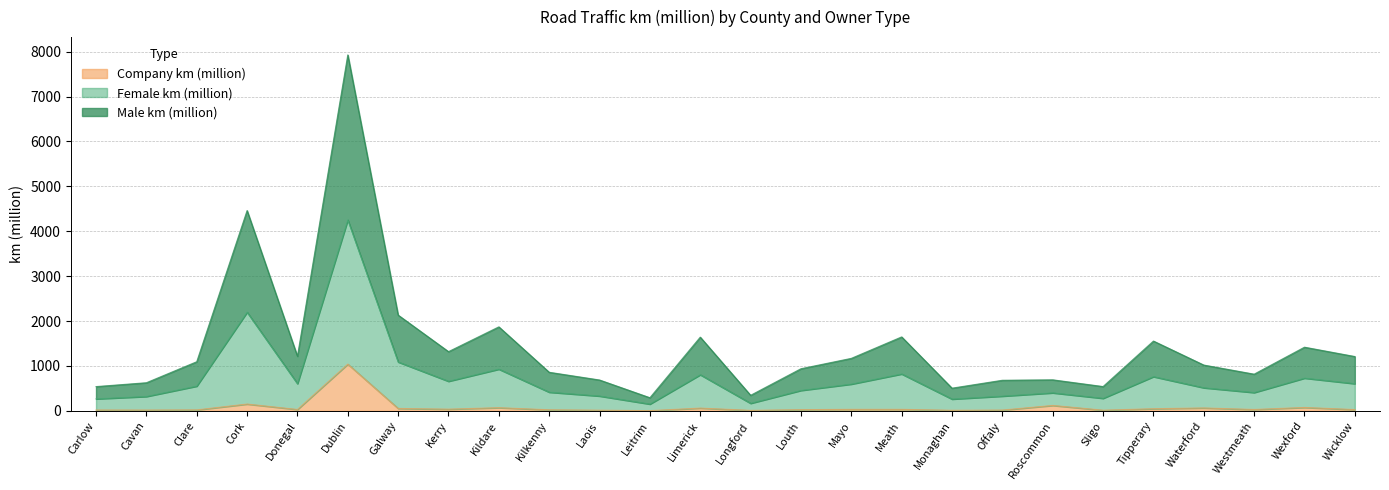

What is the highest value of the Company km (million) series?

1040